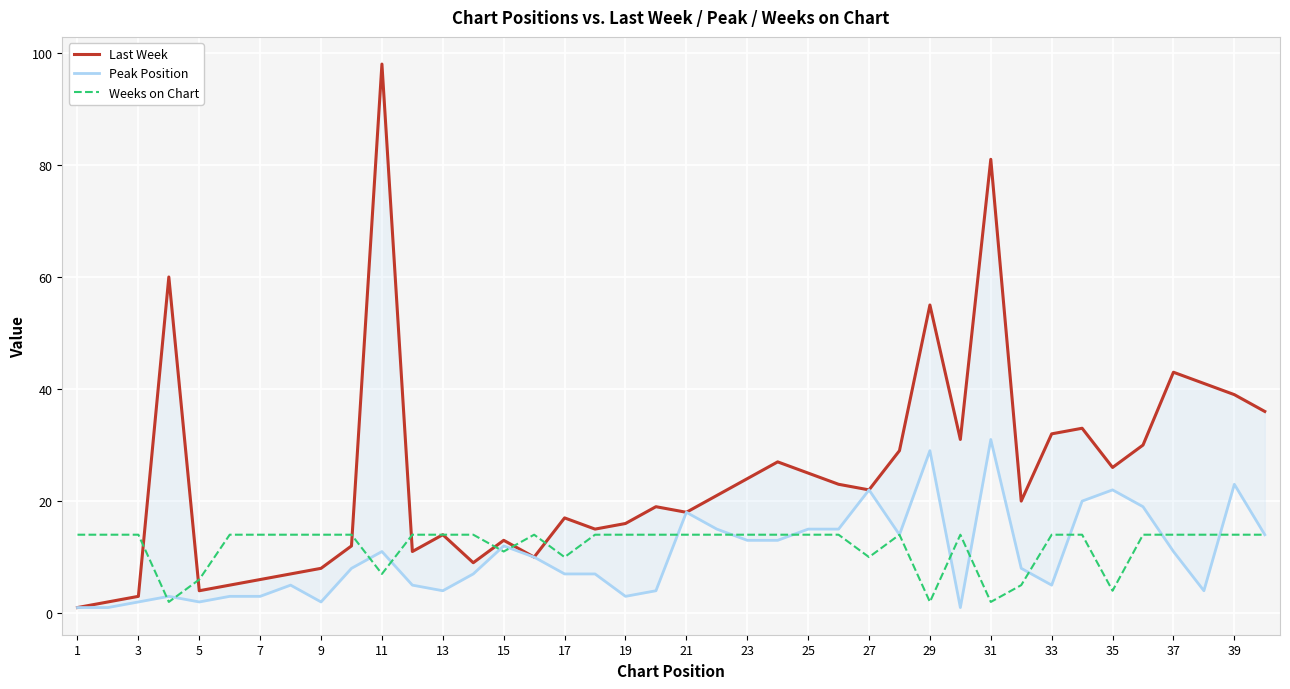

What is the difference between the second highest and second lowest values in the Peak Position series?

28